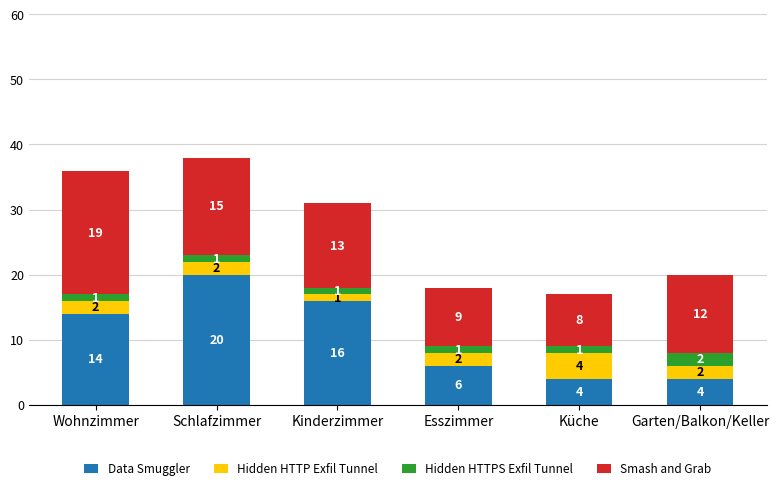

What is the difference between the Data Smuggler values at Wohnzimmer and Esszimmer?

8